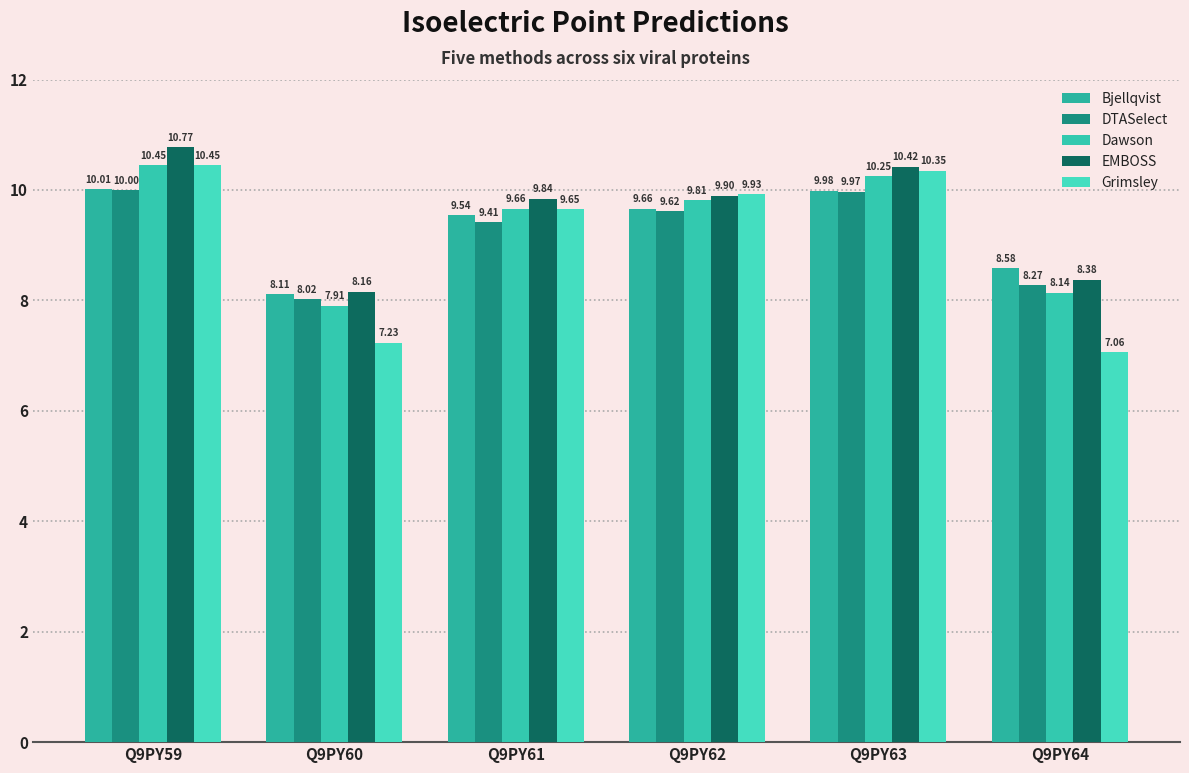

How many data points does each series have?

6